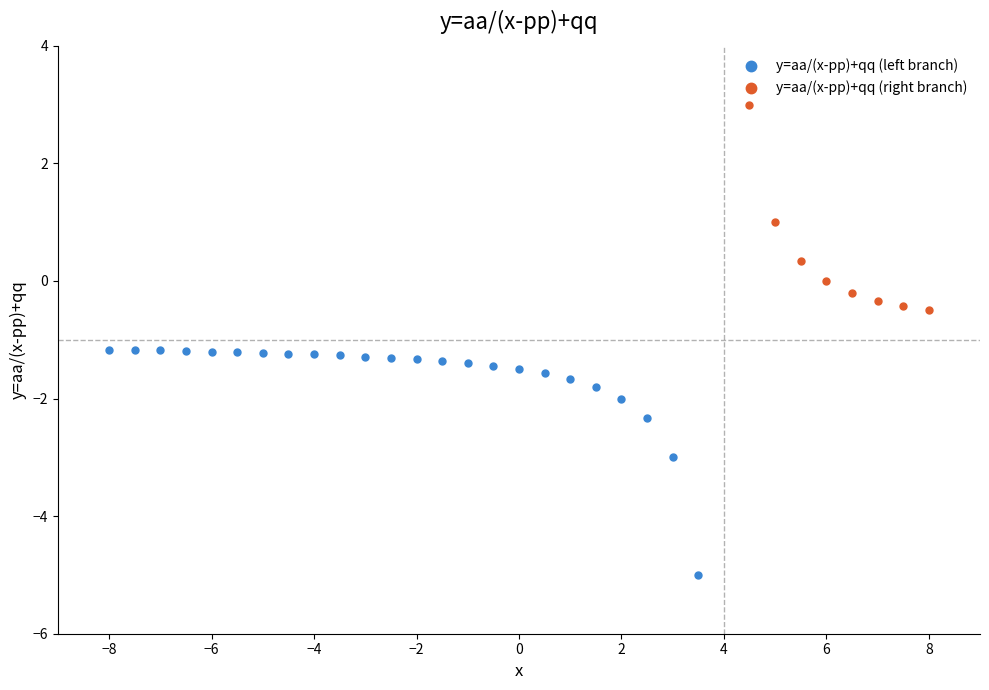

Which series contains the highest Y value?

y=aa/(x-pp)+qq (right branch)